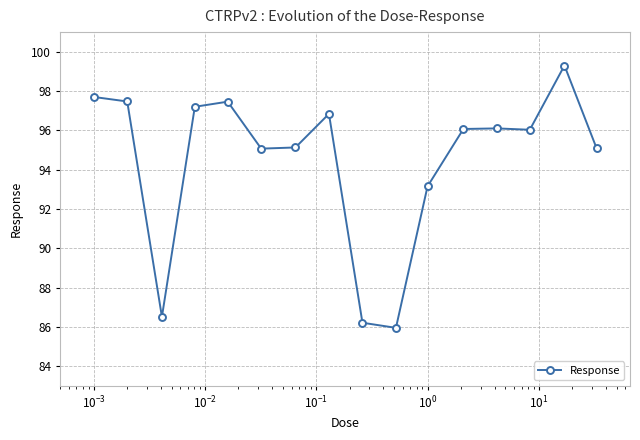

How many interior local valleys (lower than both neighbors) does the data have?

4